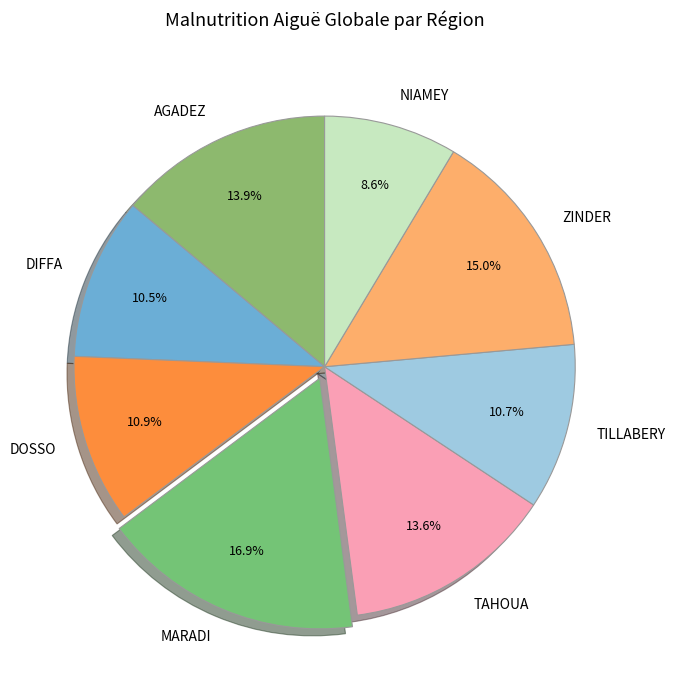

To the nearest percent, what portion does NIAMEY represent?

9%